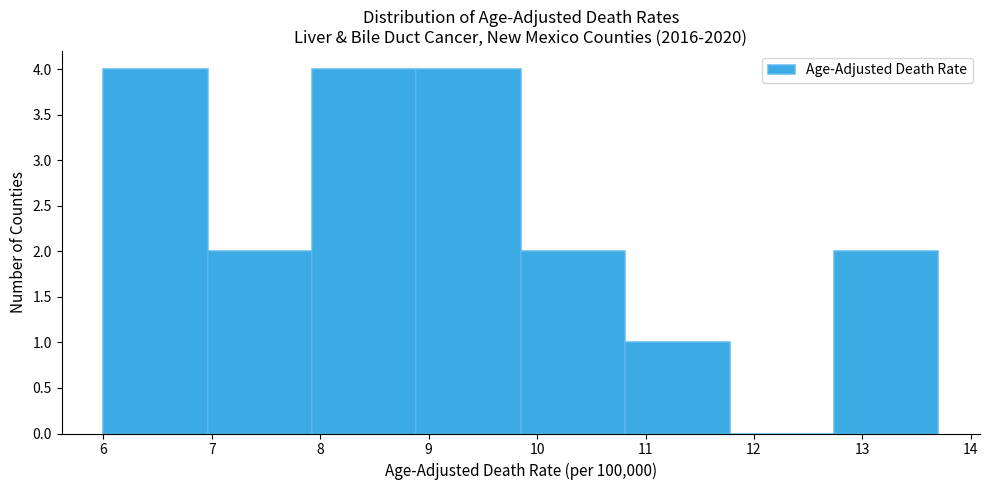

What is the height of the bar covering 6.0 to 7.0 on the x-axis? Neither the bar edges nor the heights are printed on the chart, so give them approximately, as read against the axes.

4